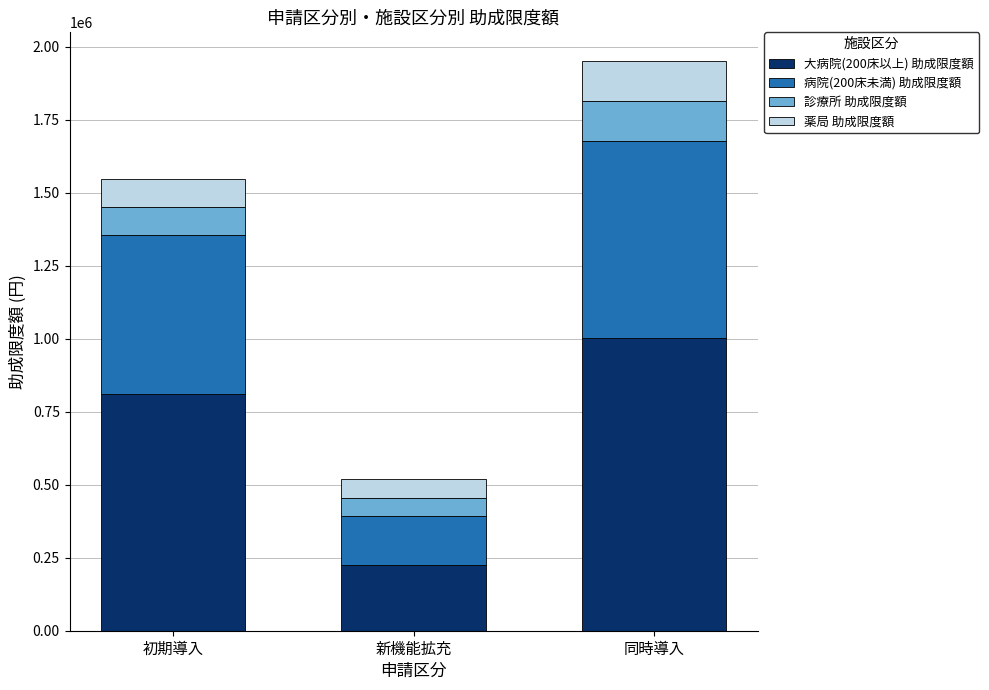

True or false: 大病院(200床以上) 助成限度額 has a value of 811000 at 初期導入.

True